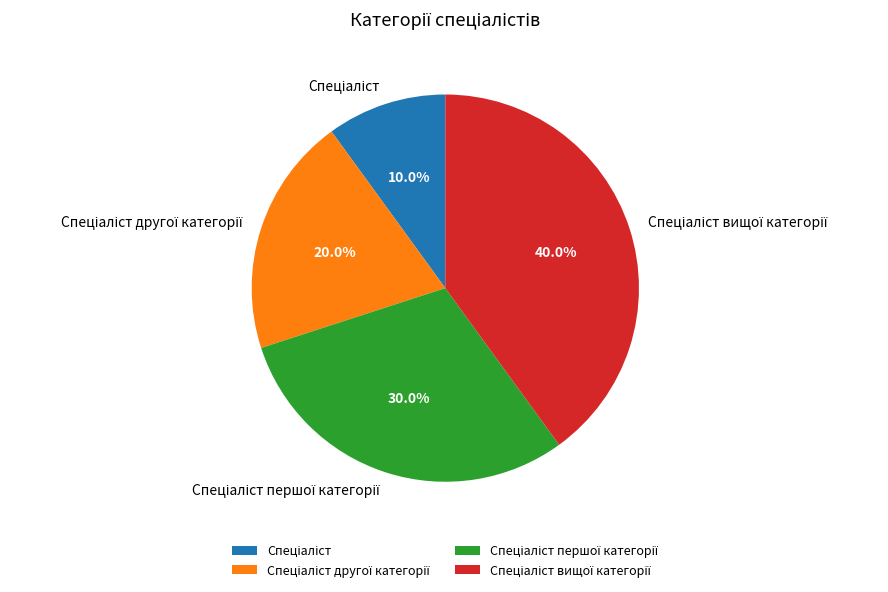

Is there a majority slice in this chart?

No